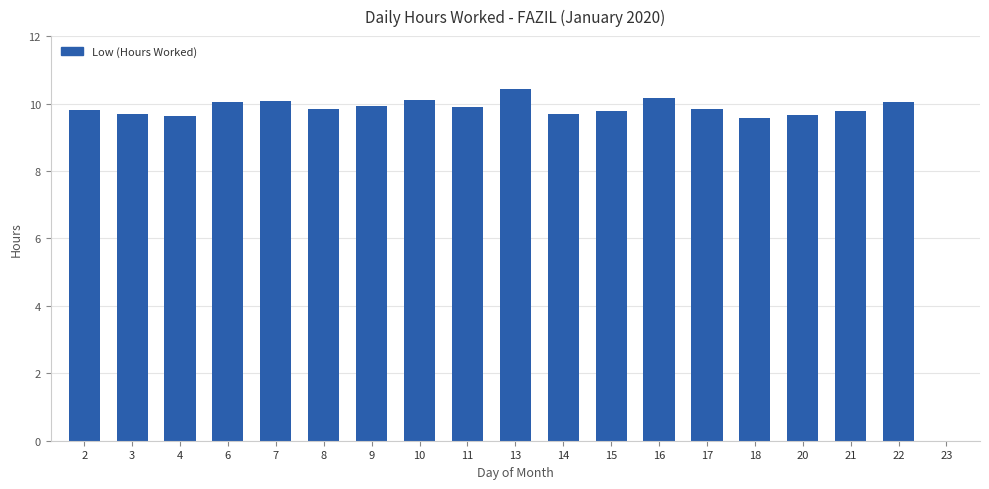

What is the greatest value displayed?

10.4